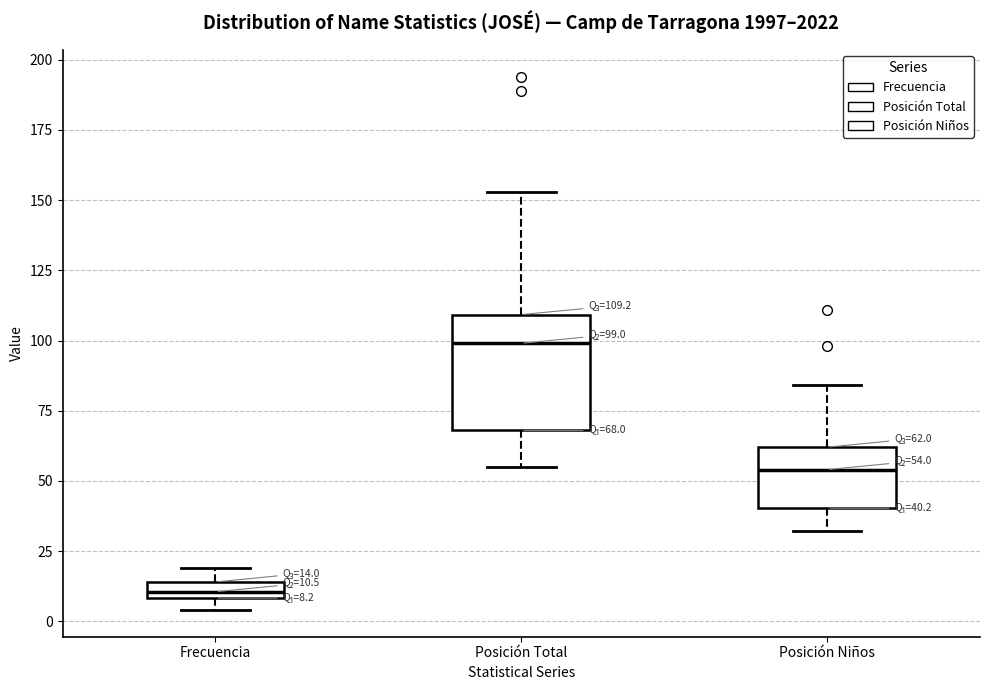

Which box is the tallest, from its lower edge to its upper edge?

Posición Total